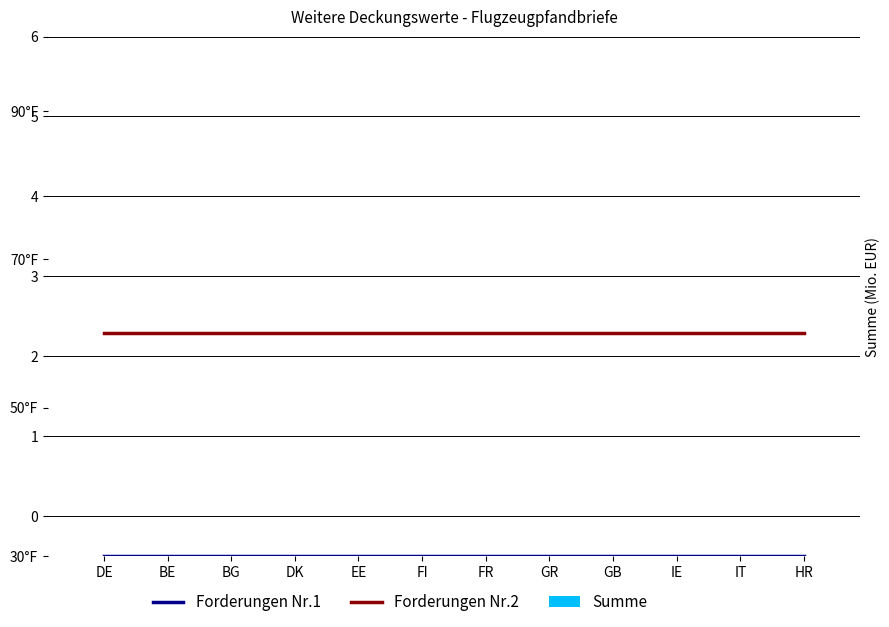

Reading left to right, what are all the values shown in this chart?

Summe: 0	0	0	0	0	0	0	0	0	0	0	0
Forderungen Nr.1: 30	30	30	30	30	30	30	30	30	30	30	30
Forderungen Nr.2: 60	60	60	60	60	60	60	60	60	60	60	60